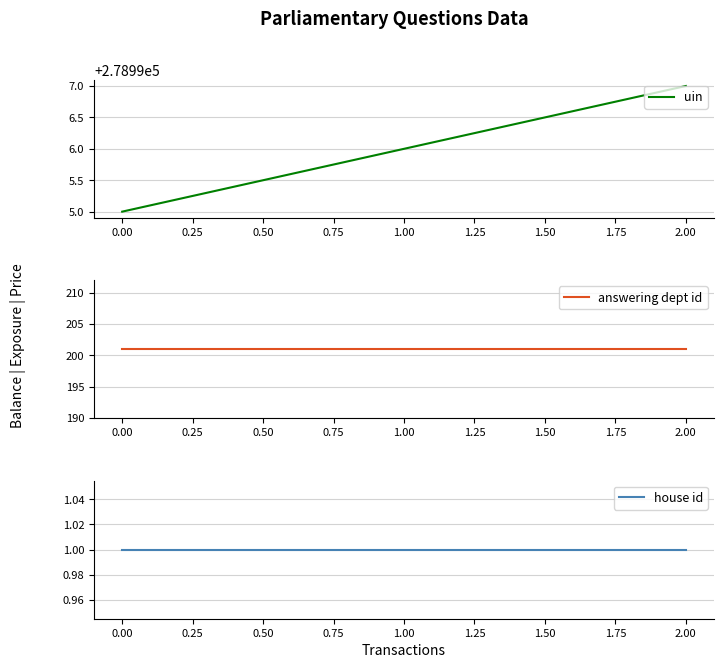

Reading left to right, what are all the values shown in this chart?

uin: 0.00=278995	1.00=278996	2.00=278997
answering dept id: 0.00=201	1.00=201	2.00=201
house id: 0.00=1	1.00=1	2.00=1